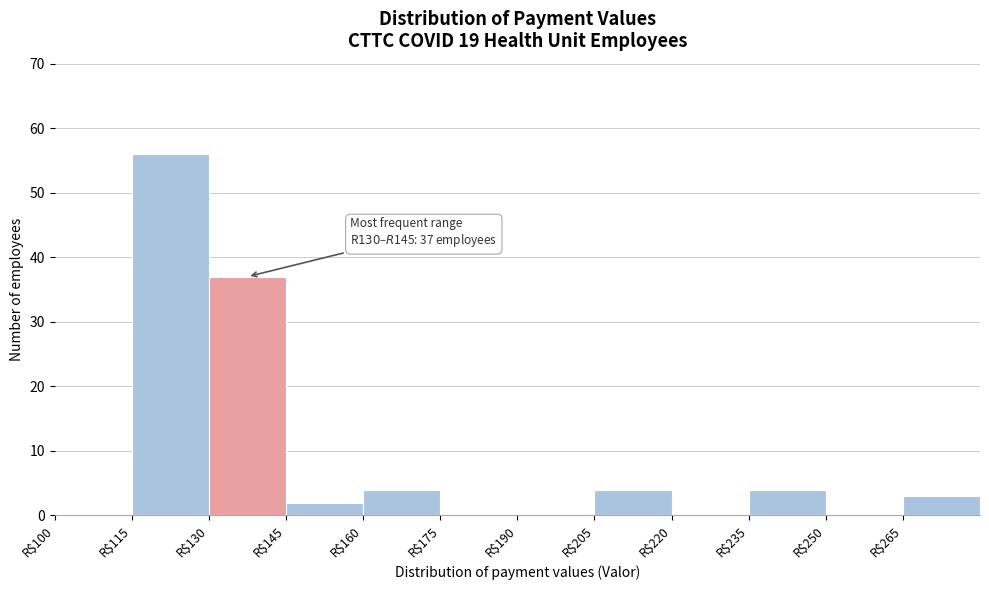

Over which range of the x-axis is the bar tallest?

115 to 130